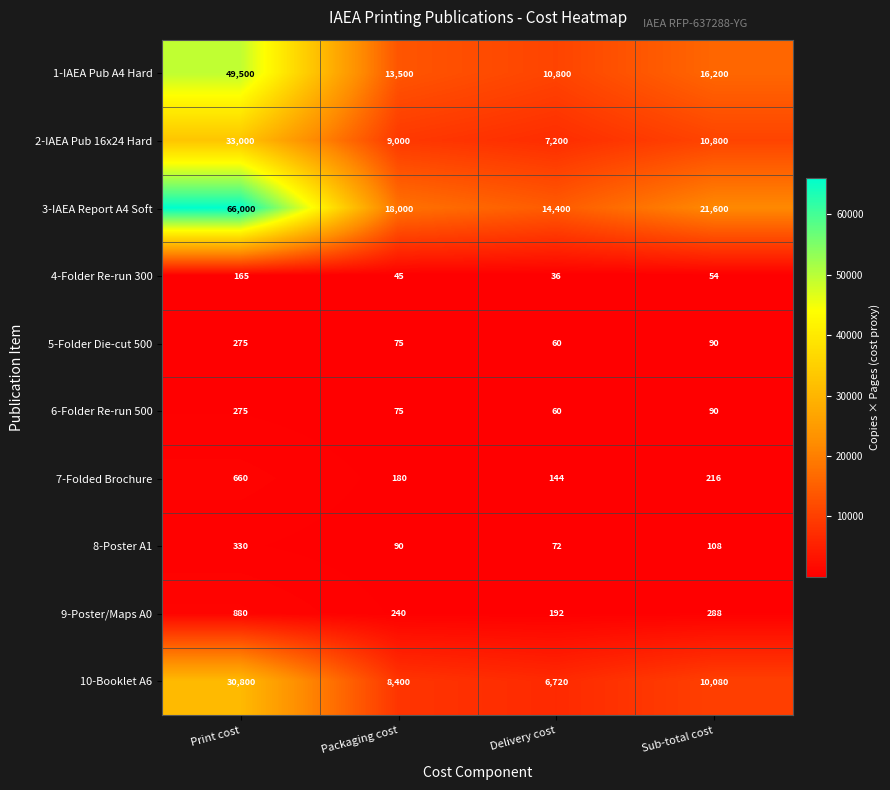

At how many categories does at least one series exceed 57093?

1